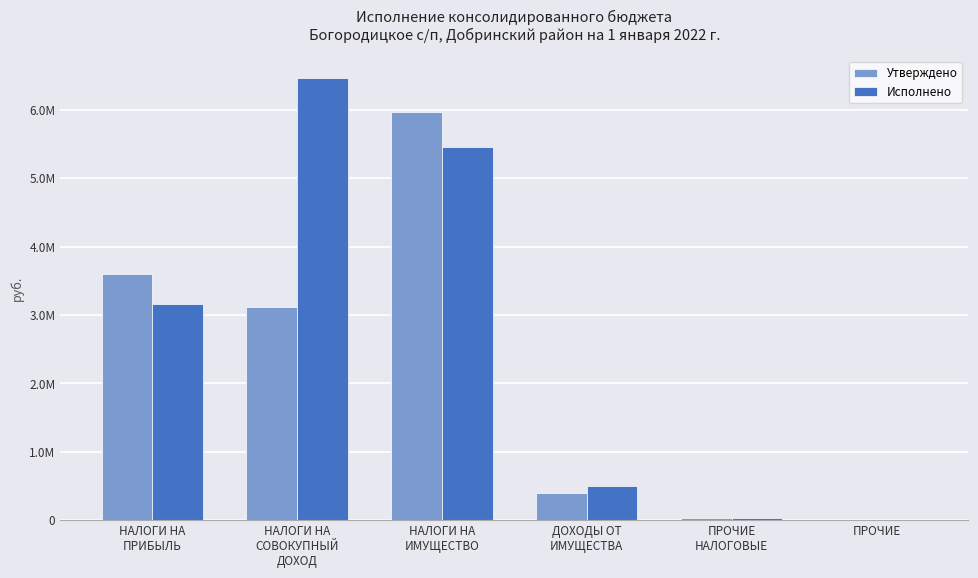

List the series in order of their peak value, highest first.

Исполнено, Утверждено